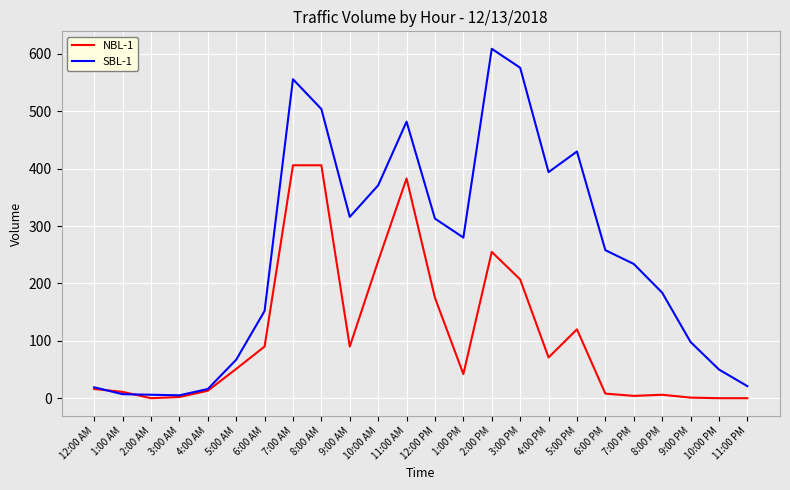

True or false: NBL-1 has a value of -125 at 10:00 PM.

False